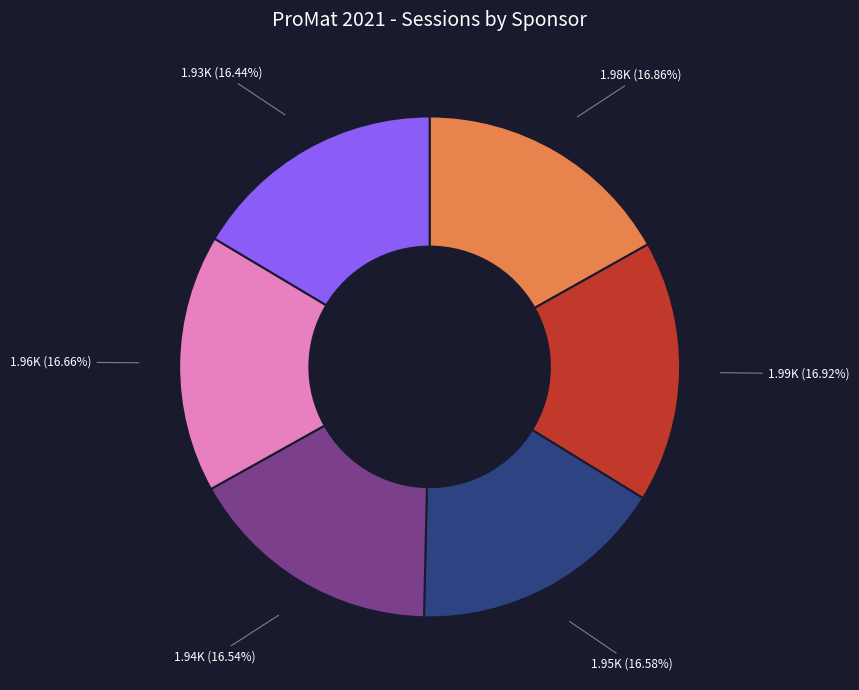

Is there any slice that represents more than half of the pie?

No